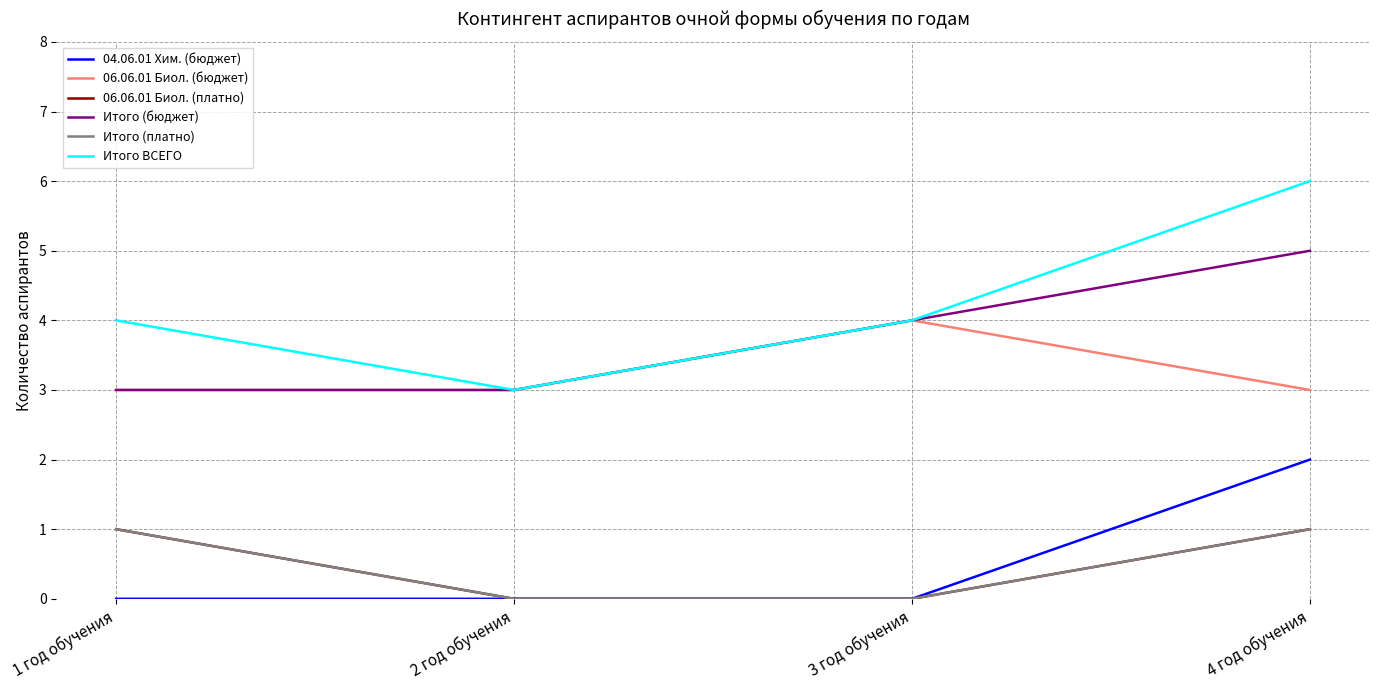

Which category has the lowest value in the 06.06.01 Биол. (платно) series?

2 год обучения